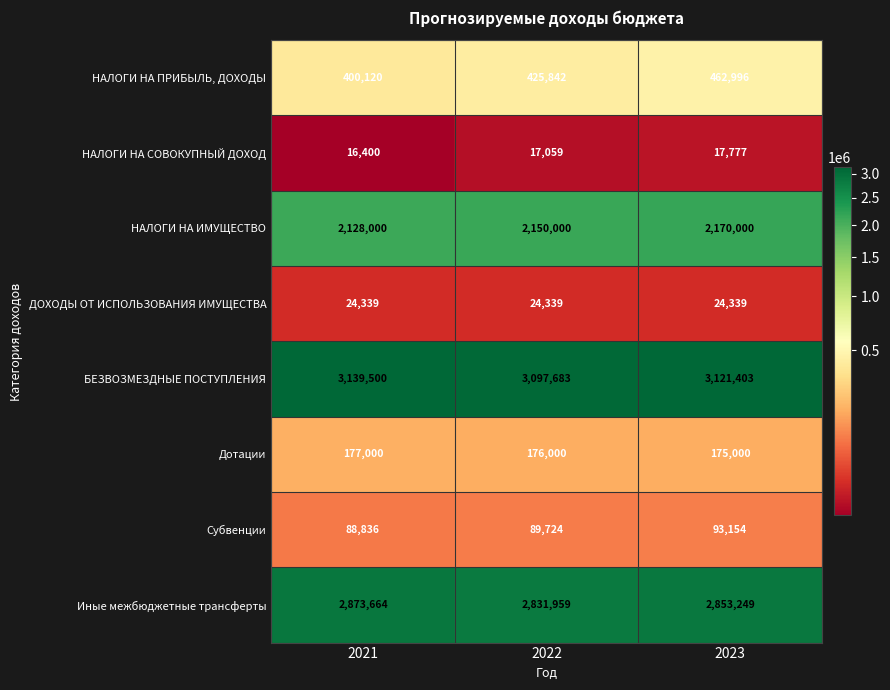

Read the Субвенции value at 2021.

88836